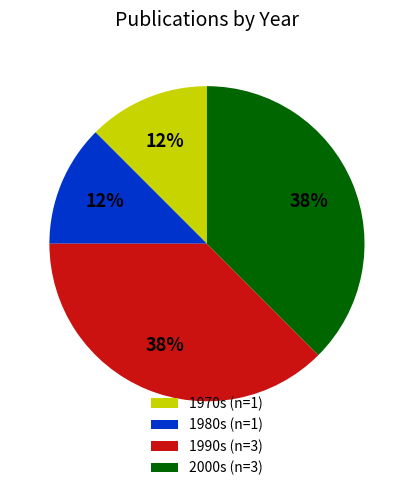

Approximately how many times larger is the value at 1980s (n=1) compared to 1990s (n=3)?

0.3